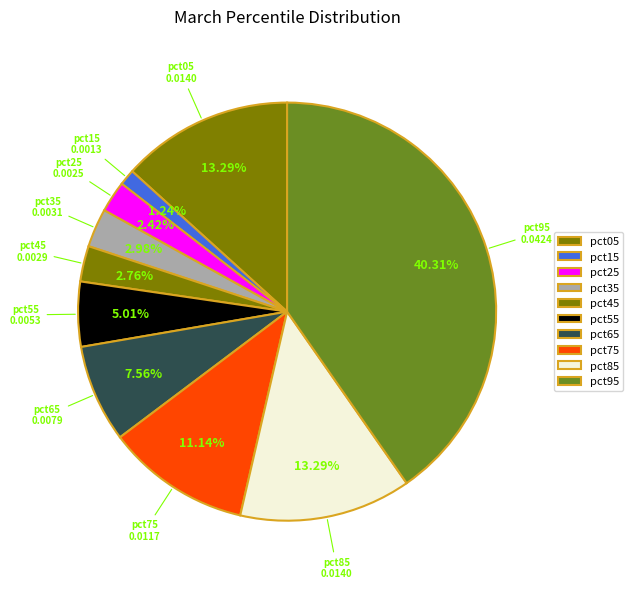

How many segments does this pie chart have?

10